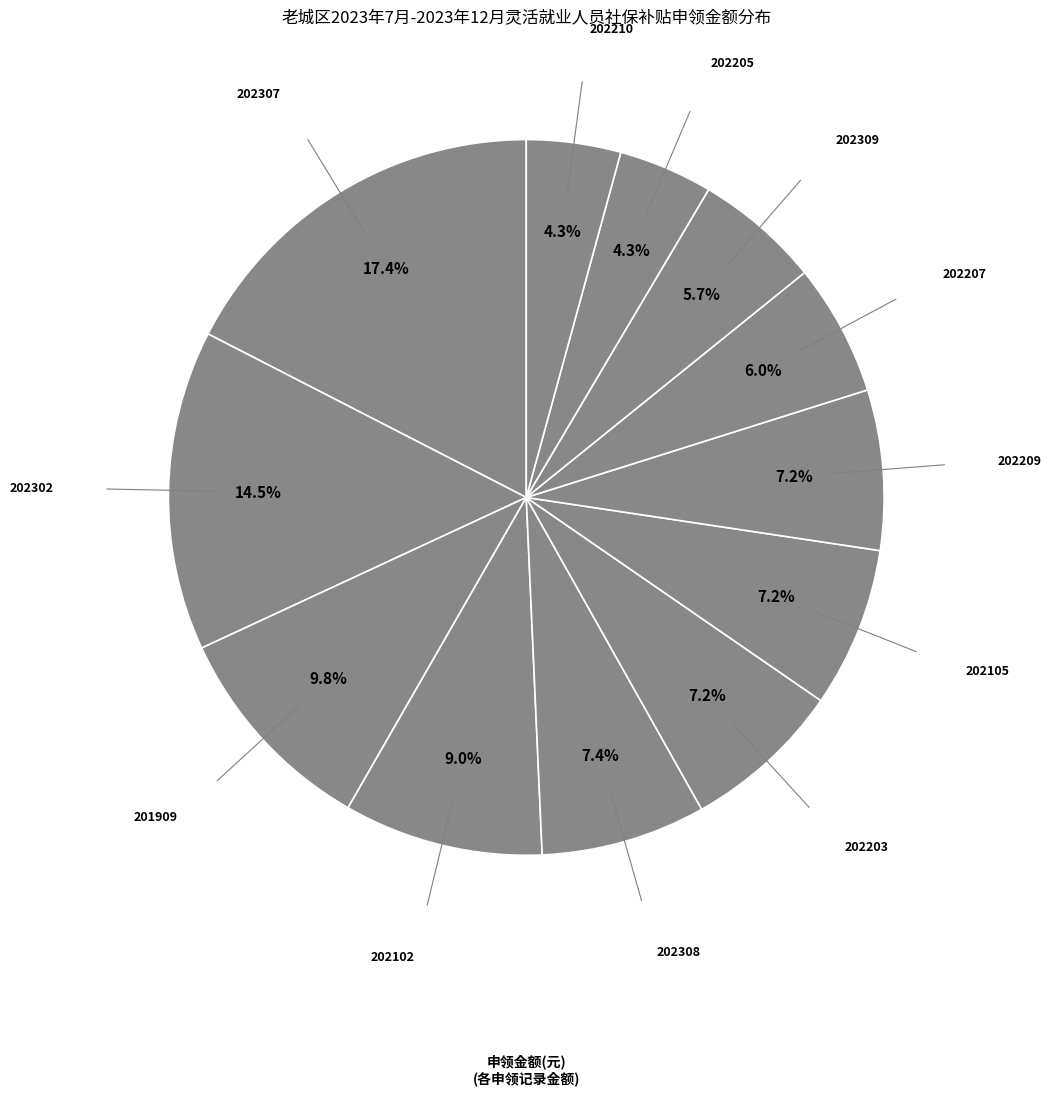

Is there a majority slice in this chart?

No